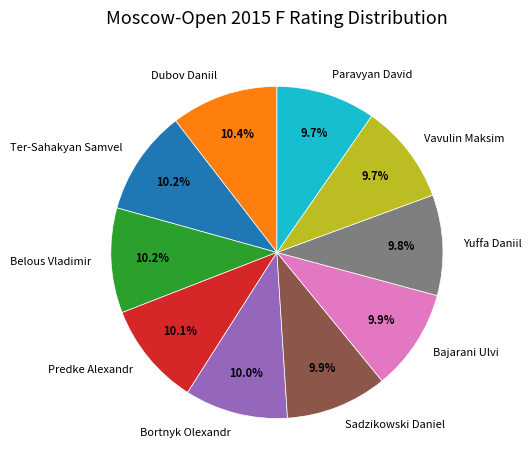

Do Bortnyk Olexandr and Vavulin Maksim together represent more than half of the pie?

No